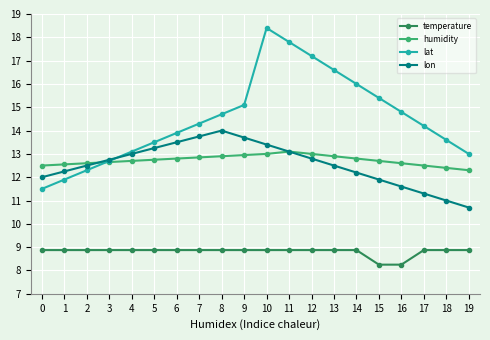

True or false: lon and temperature intersect in this chart.

False